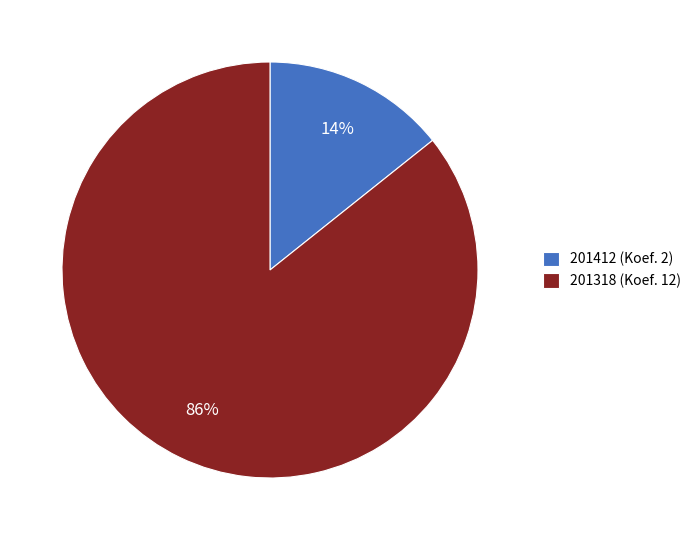

To the nearest percent, what portion does 201412 represent?

14%